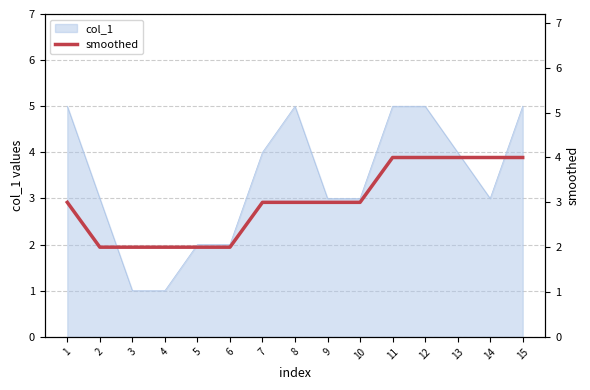

At which label does the data first exceed 3?

11